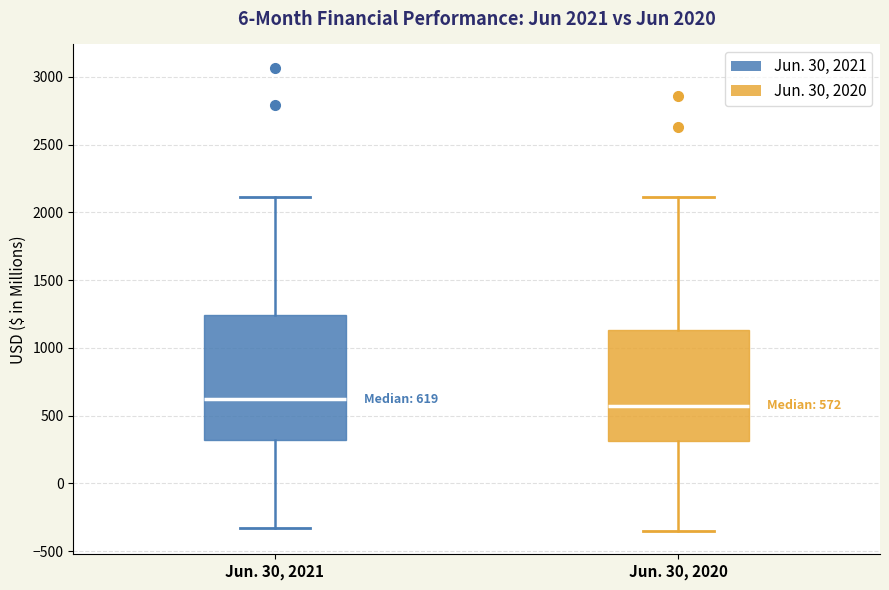

Comparing the boxes themselves (not the whiskers), which one is the tallest?

Jun. 30, 2021